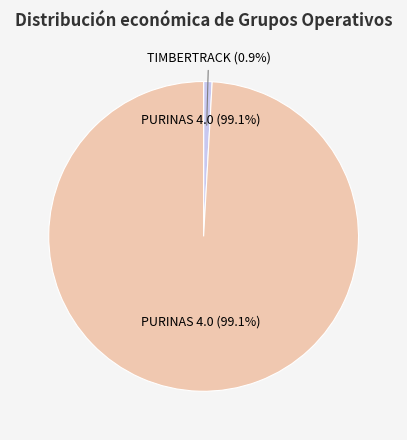

Do TIMBERTRACK and PURINAS 4.0 together represent more than half of the pie?

Yes